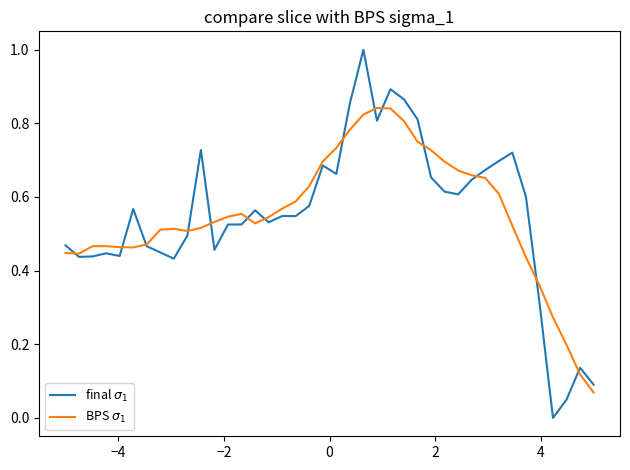

How many series are shown in this chart?

2